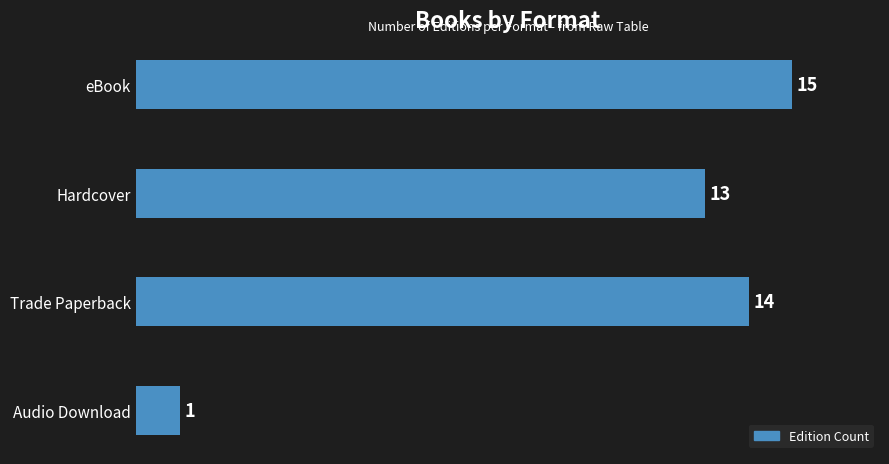

Reading top to bottom, transcribe all the data shown in this chart.

eBook=15	Hardcover=13	Trade Paperback=14	Audio Download=1